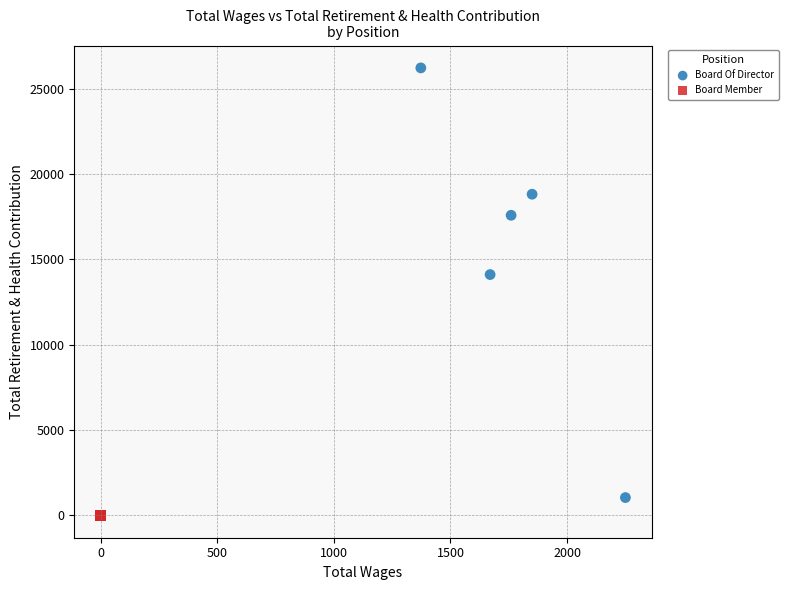

What are all the series names shown in the legend?

Board Of Director, Board Member